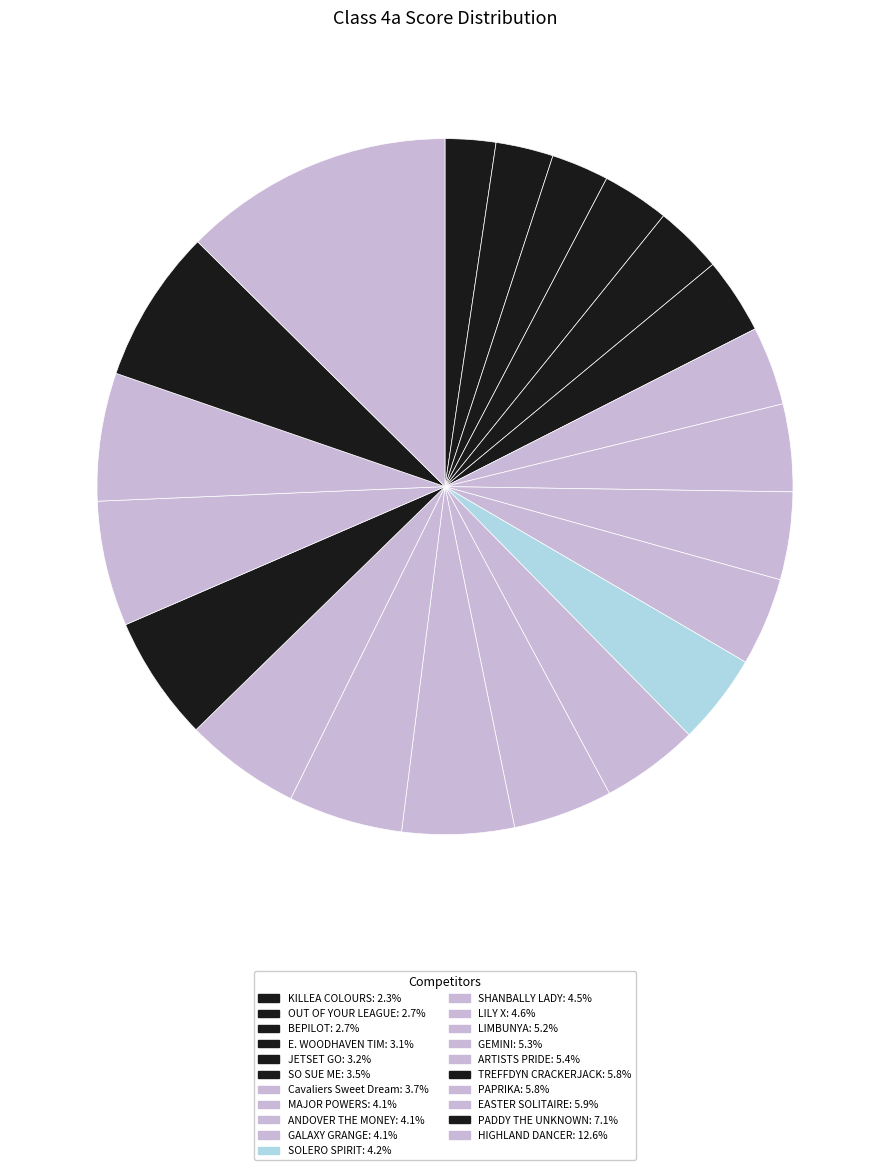

How many segments does this pie chart have?

21